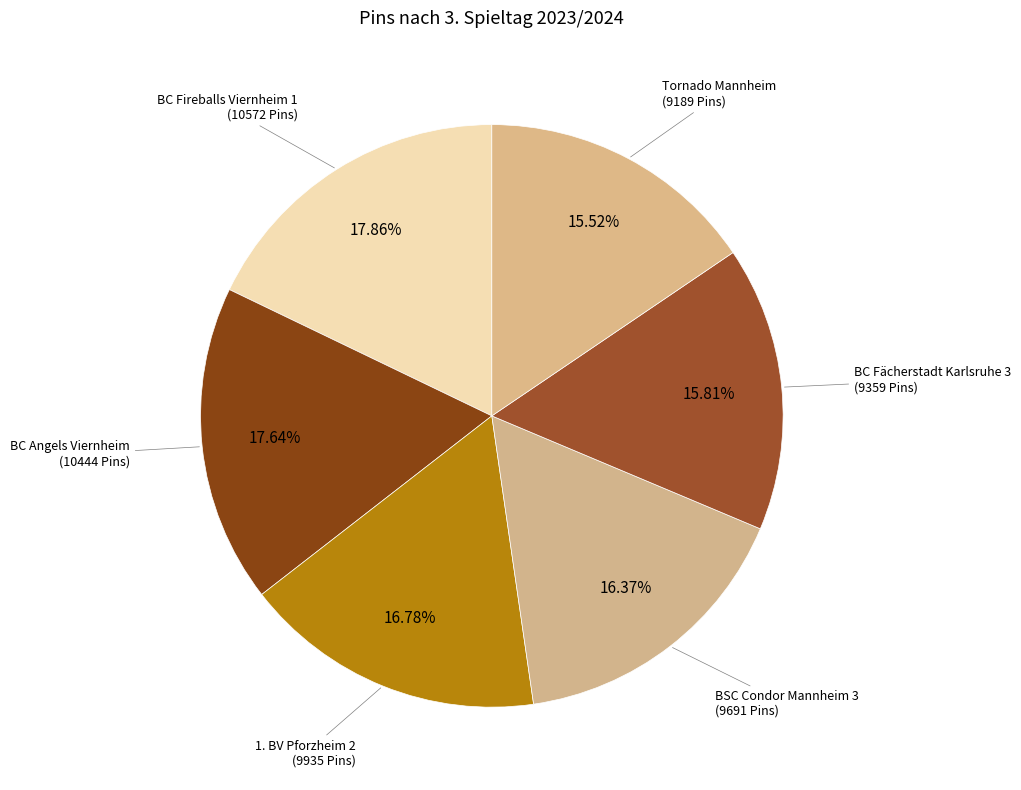

Is it true that BC Fireballs Viernheim 1 is 18% of the pie?

True